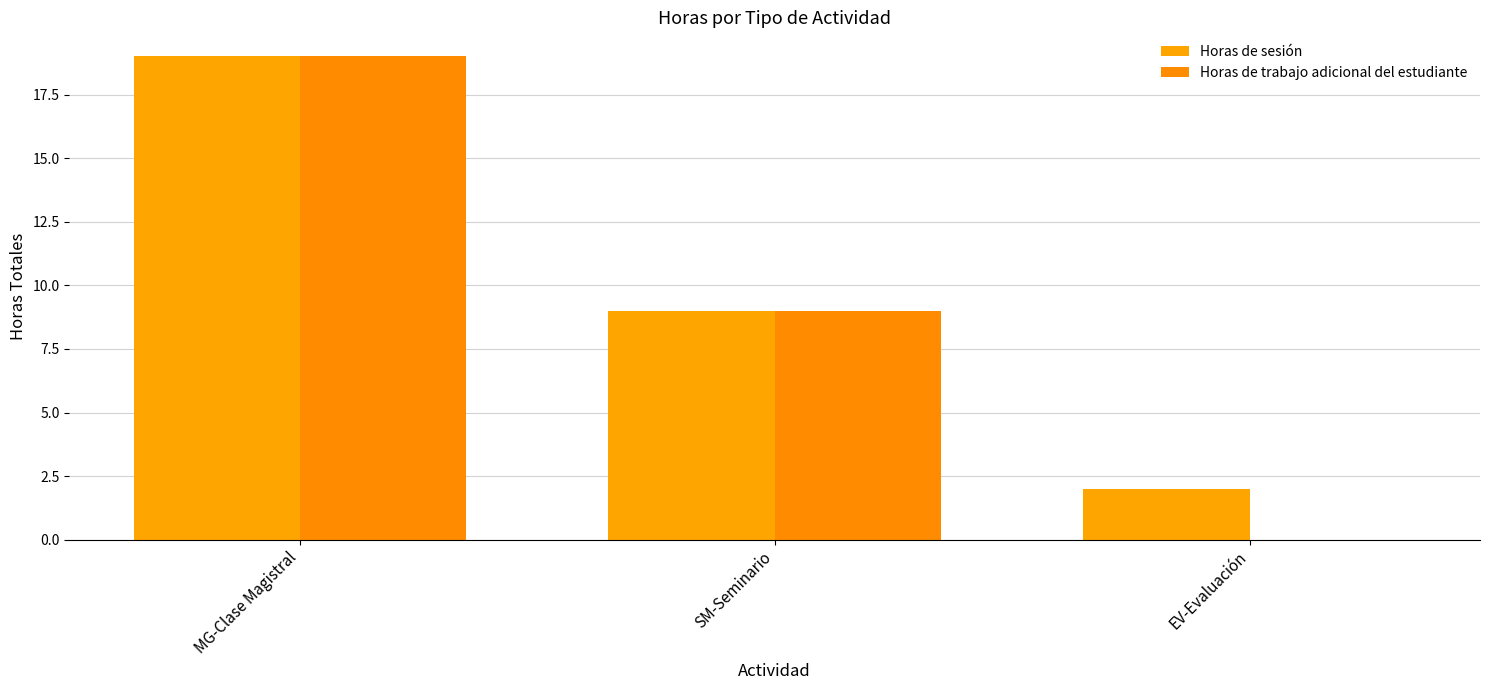

How many Horas de sesión values are between 2 and 19?

3